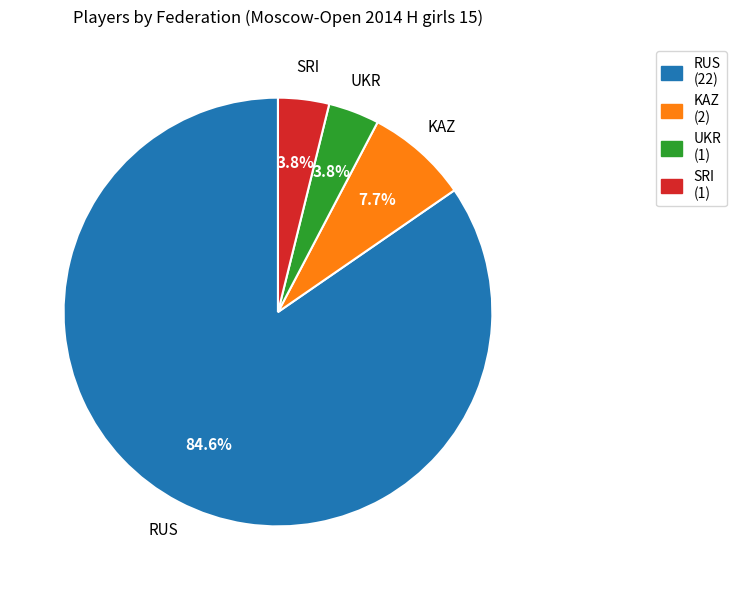

Which category has the biggest portion of the pie?

RUS